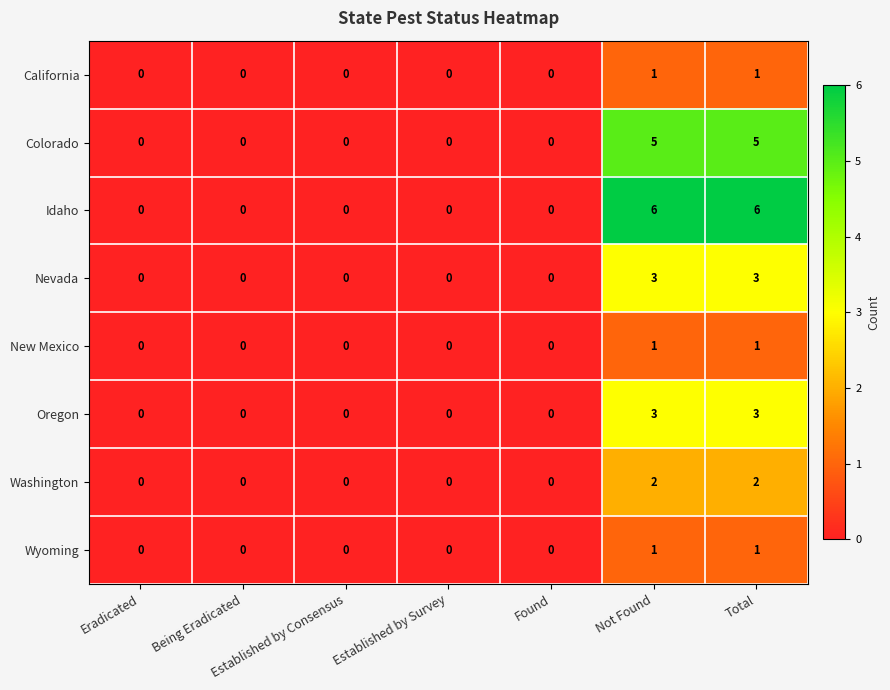

What is the spread (max minus min) of values at Not Found?

5